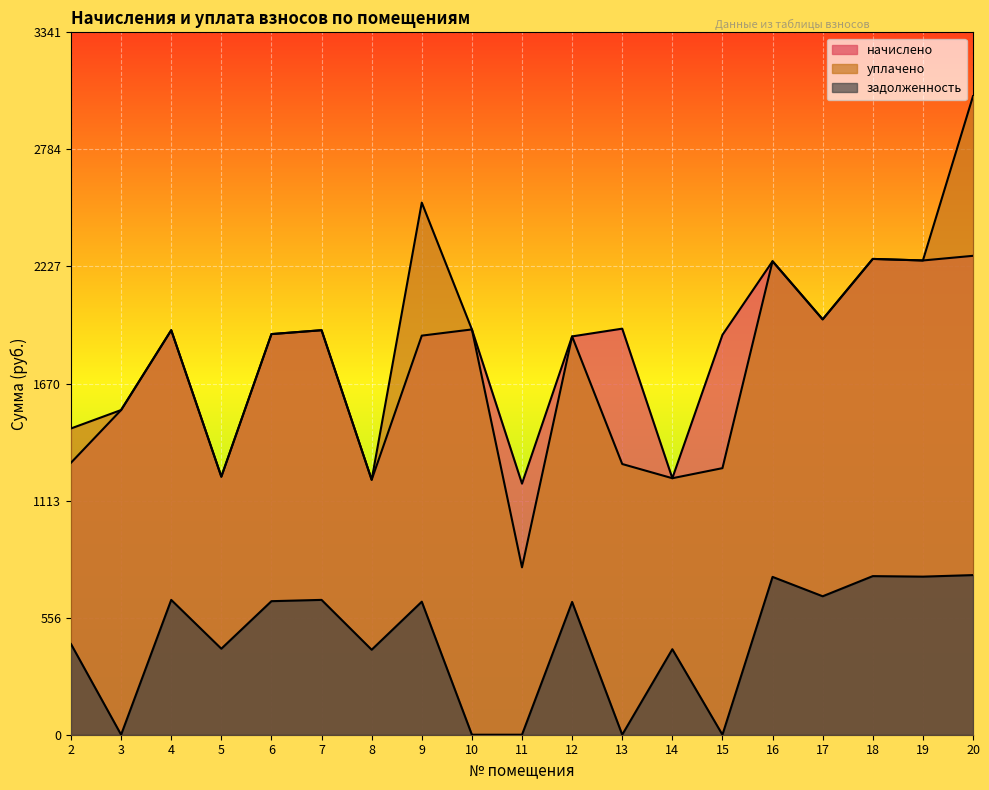

Which series has the largest total across all categories?

начислено